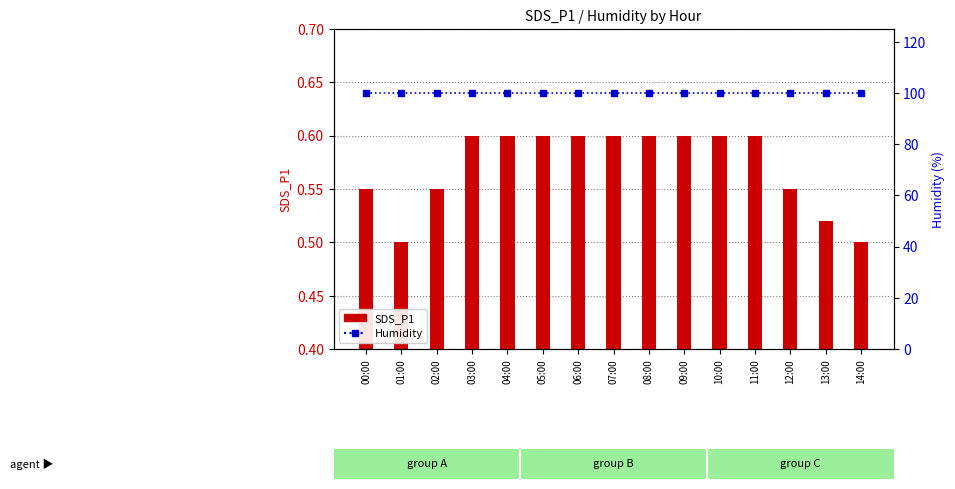

Read the SDS_P1 value at 09:00.

0.6